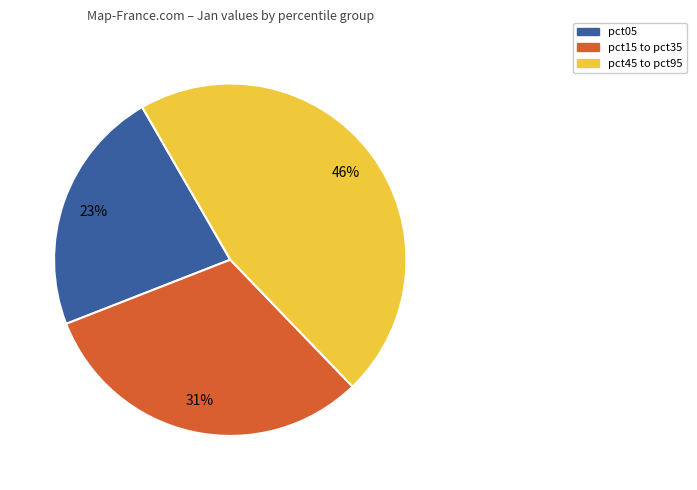

How many segments does this pie chart have?

3